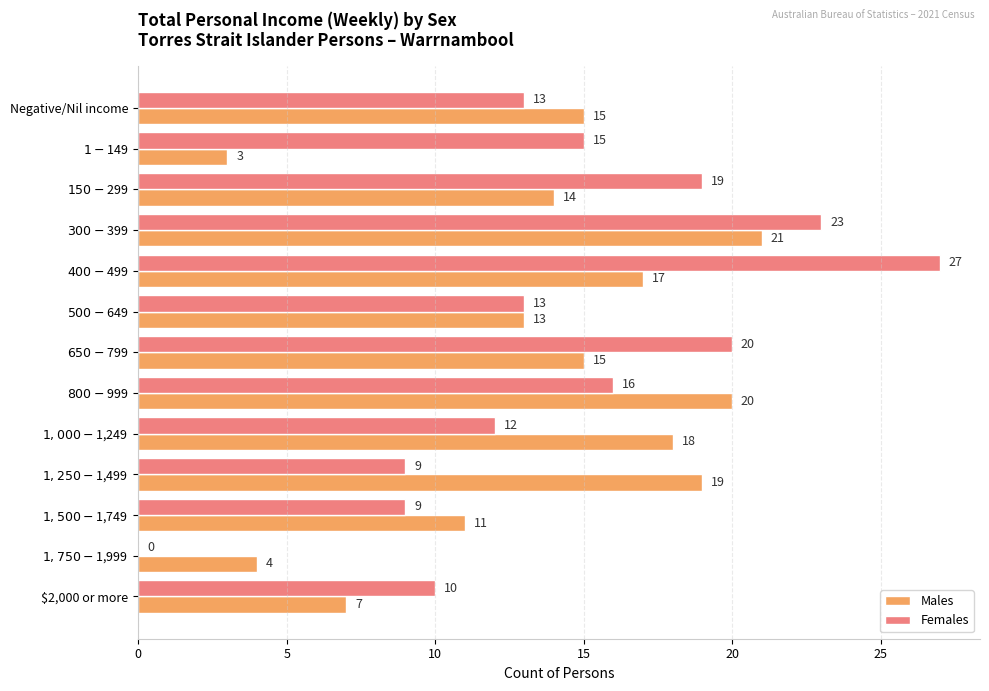

What is the maximum value for Females?

27